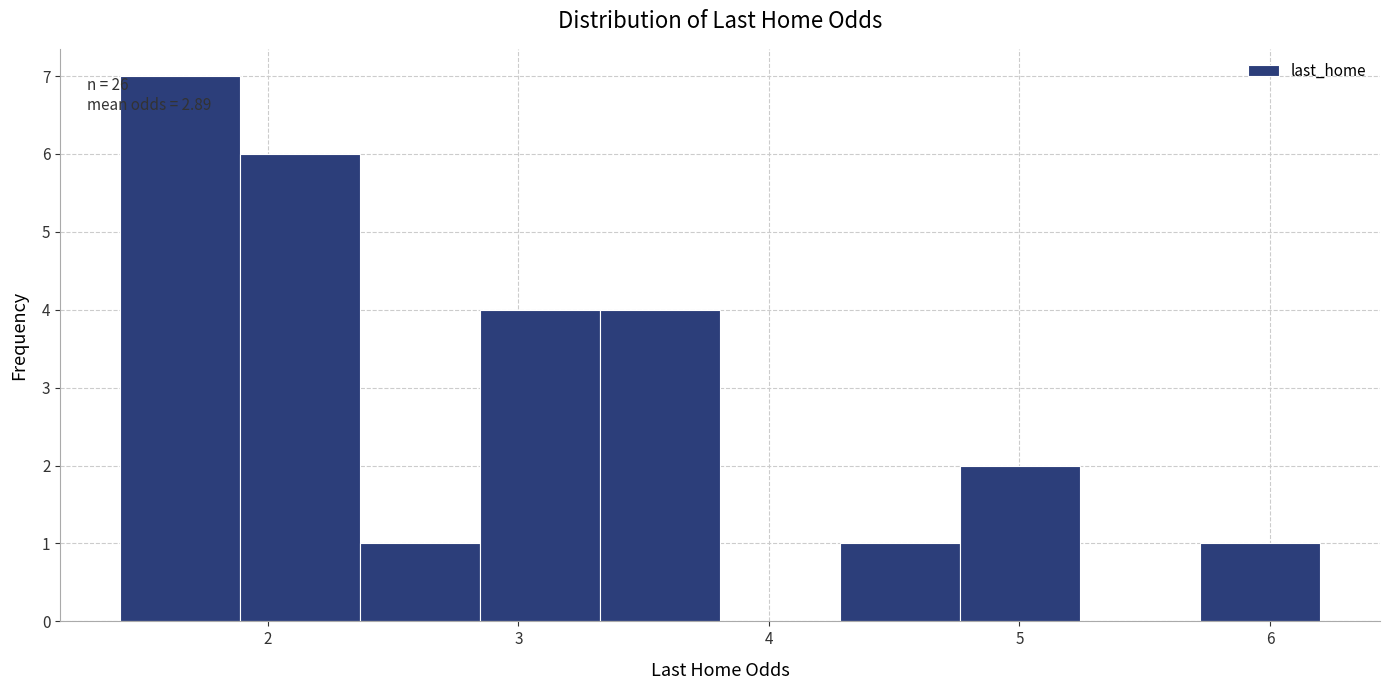

Over which range of the x-axis is the bar tallest?

1.4 to 1.9